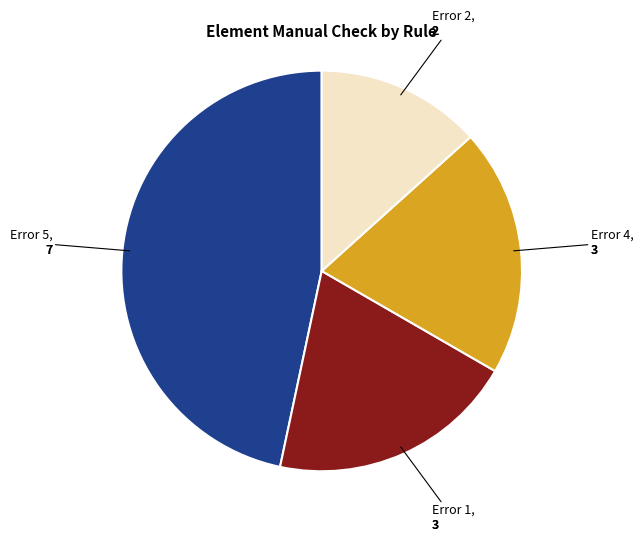

Is there a majority slice in this chart?

No